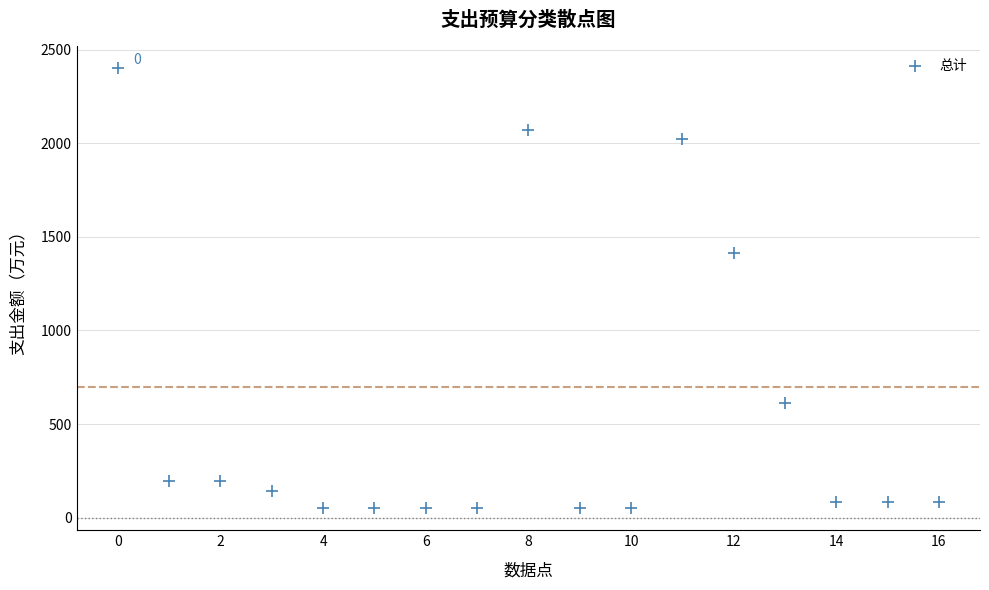

What is the range of Y values (max minus min)?

2351.2